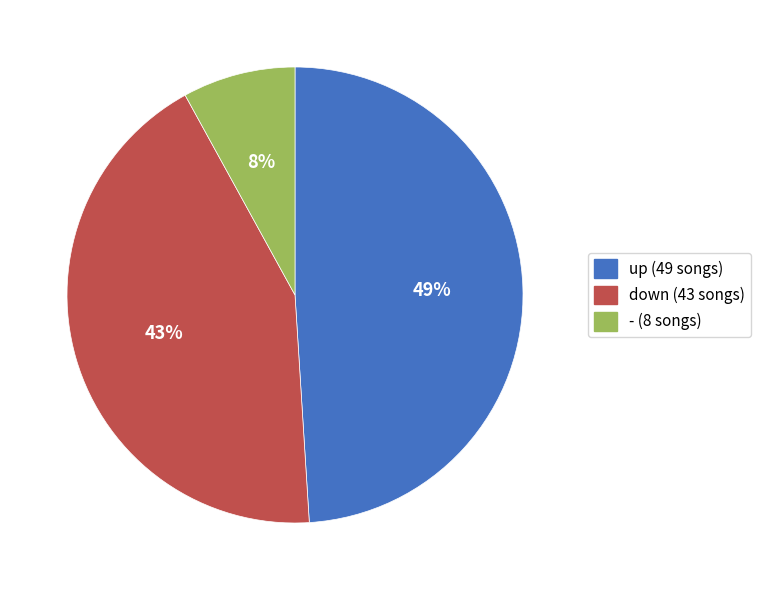

Combined, do up and - account for over 50%?

Yes